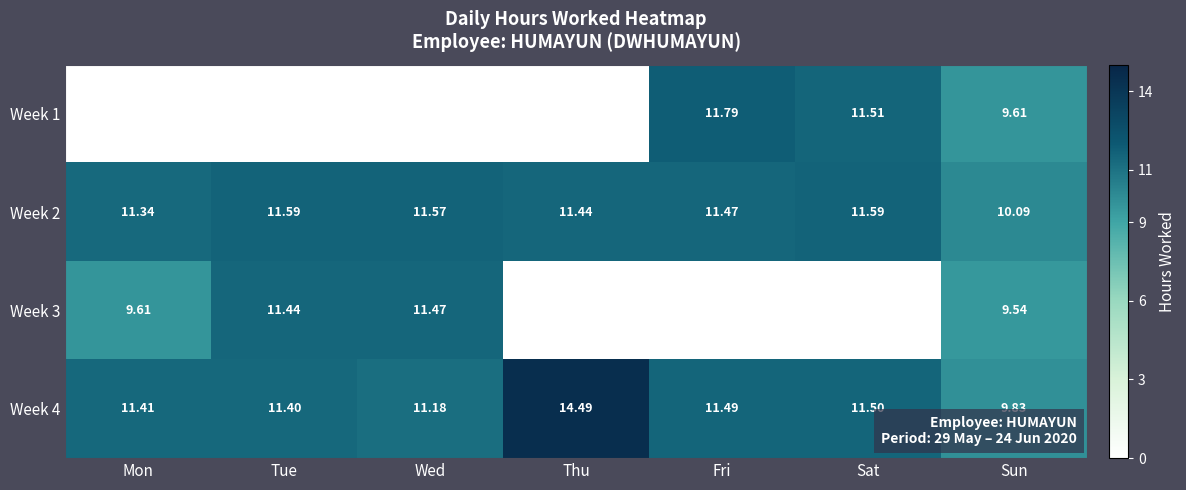

Where does the Week 4 series first go above 11?

Mon